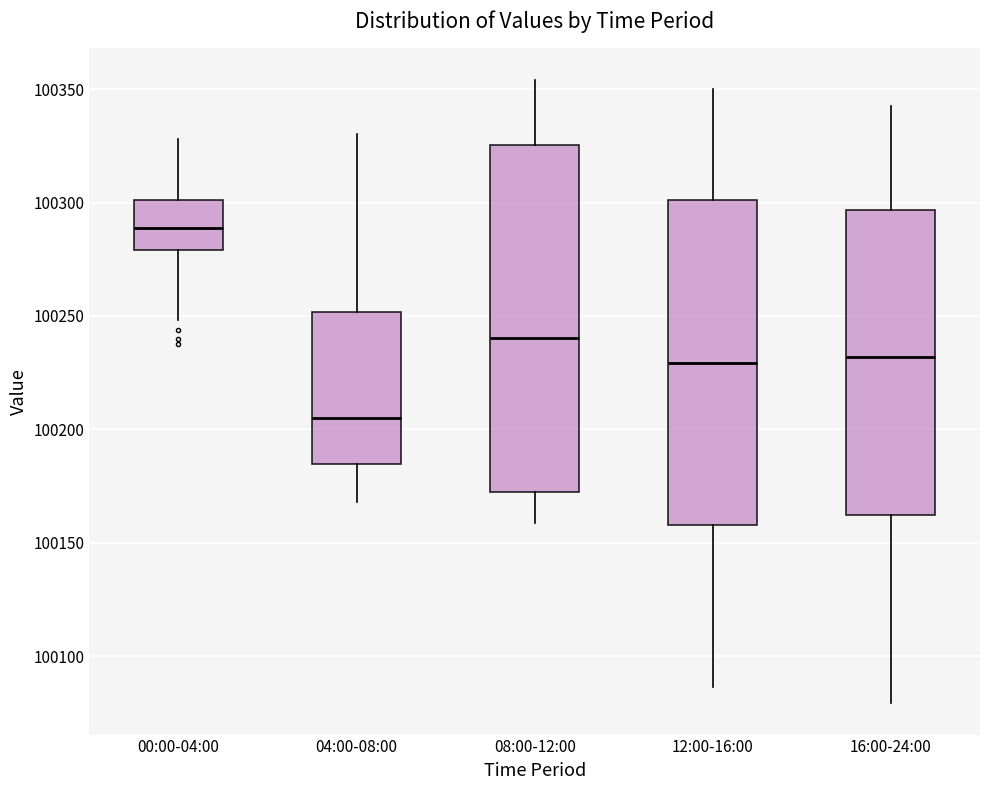

Where is the lower edge of the box for 08:00-12:00 on the y-axis? The values are not printed on the chart, so give them approximately, as read against the axis.

100175